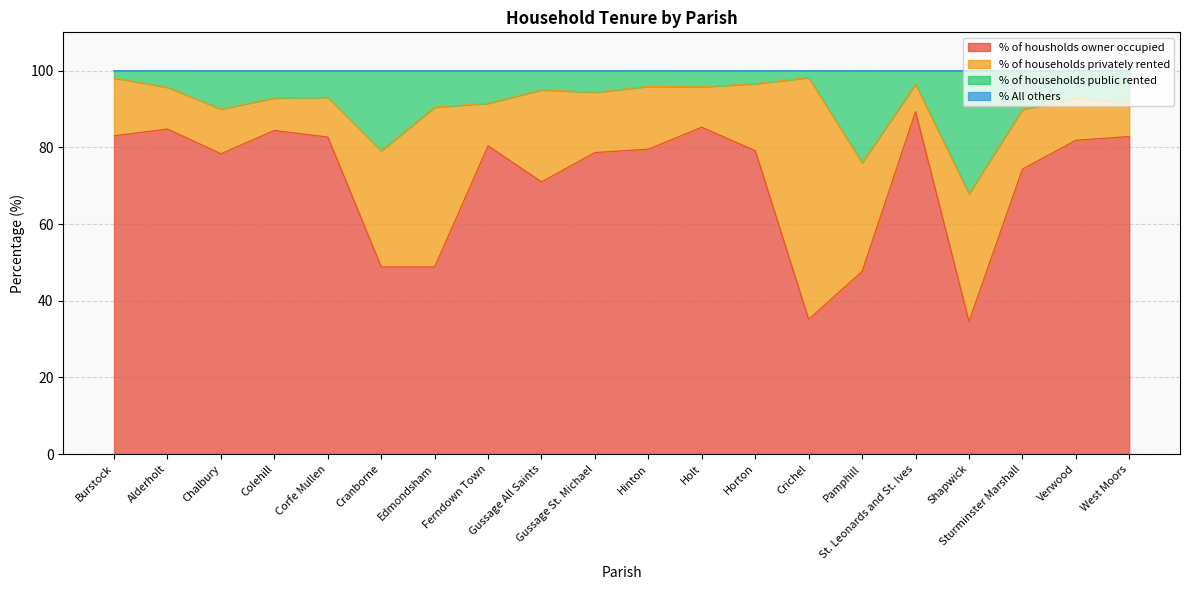

True or false: % of housholds owner occupied has a value of 74.3 at Sturminster Marshall.

True